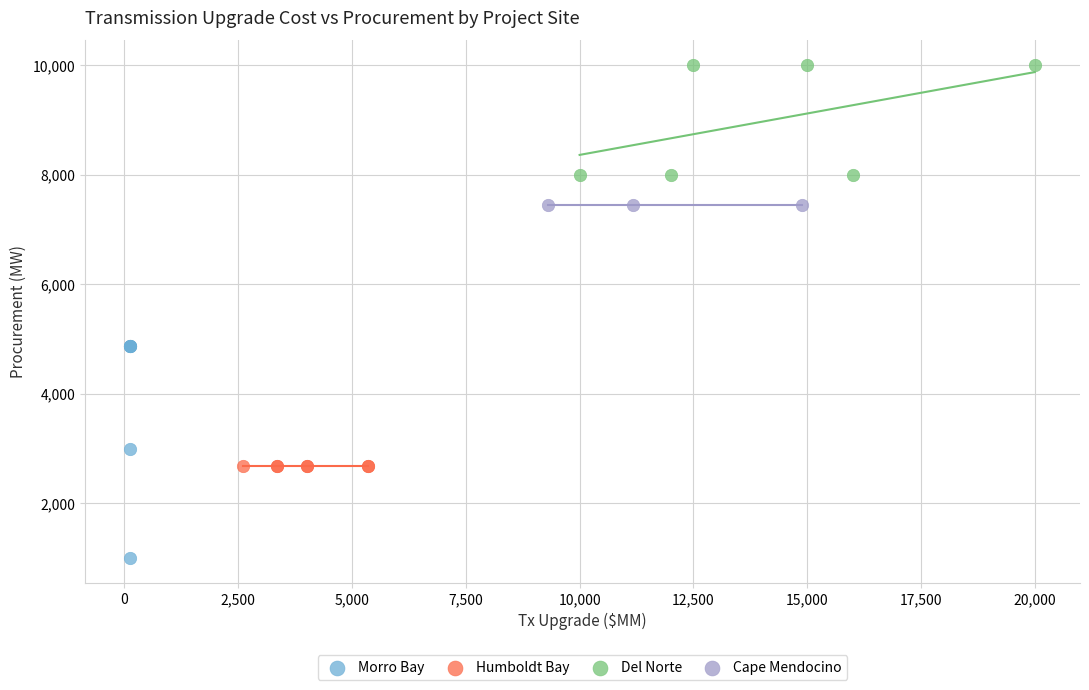

Which series reaches the maximum Y coordinate?

Del Norte